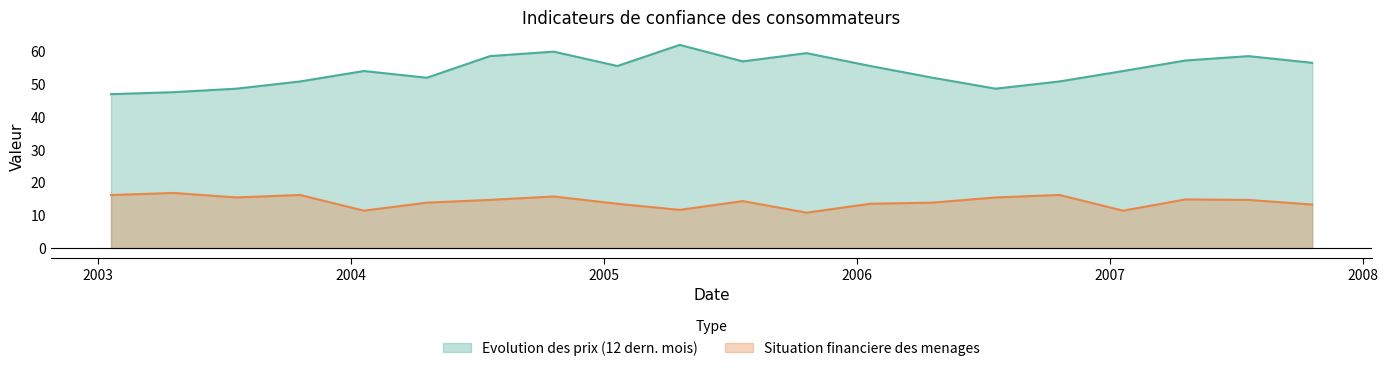

At which label does Situation financiere des menages first exceed 14?

2003-01-20